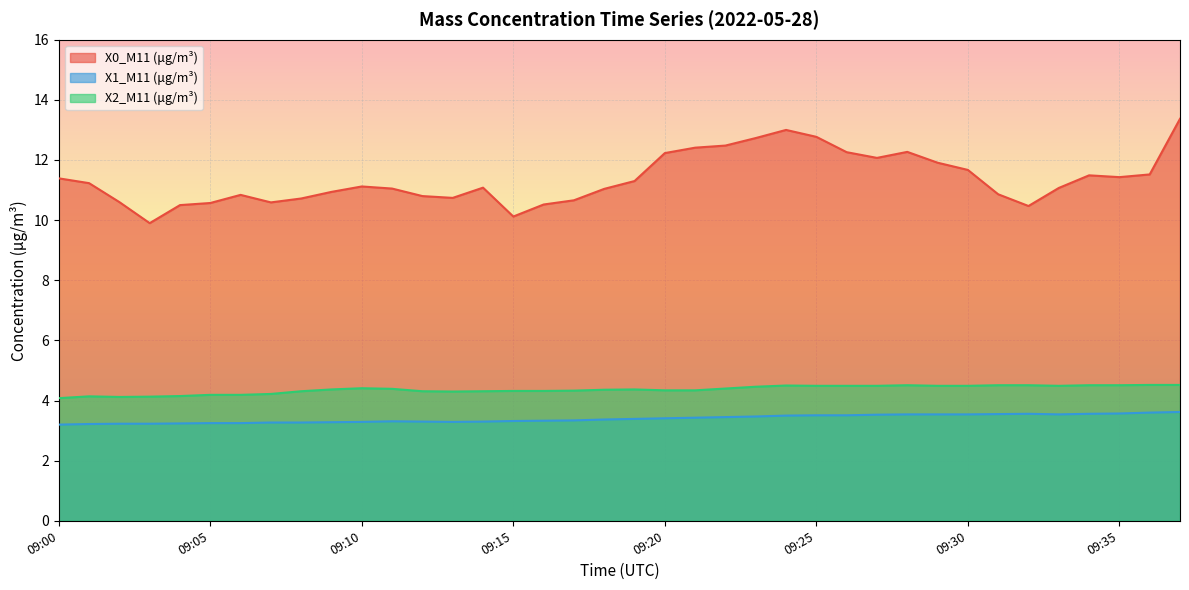

Rank the series by their maximum value, from lowest to highest.

X1_M11 (μg/m³), X2_M11 (μg/m³), X0_M11 (μg/m³)